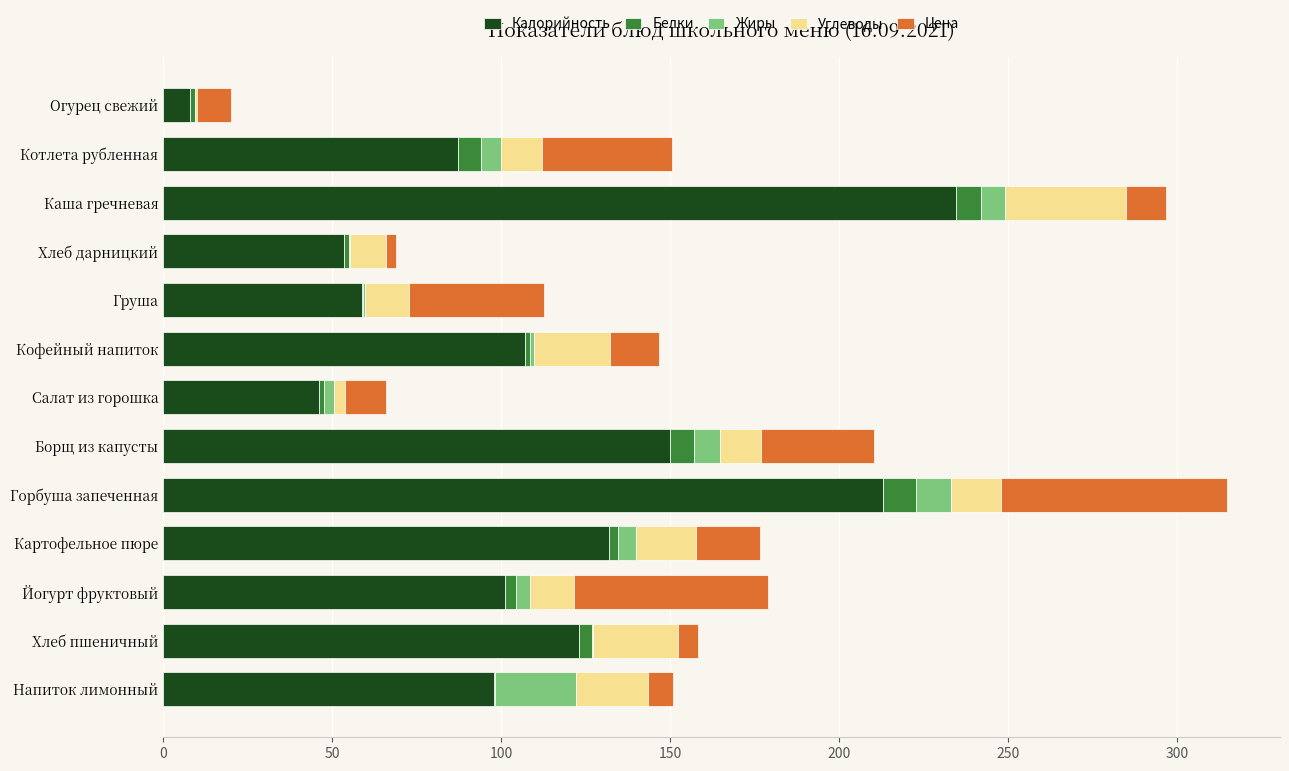

What is the sum of all Калорийность values?

1412.2